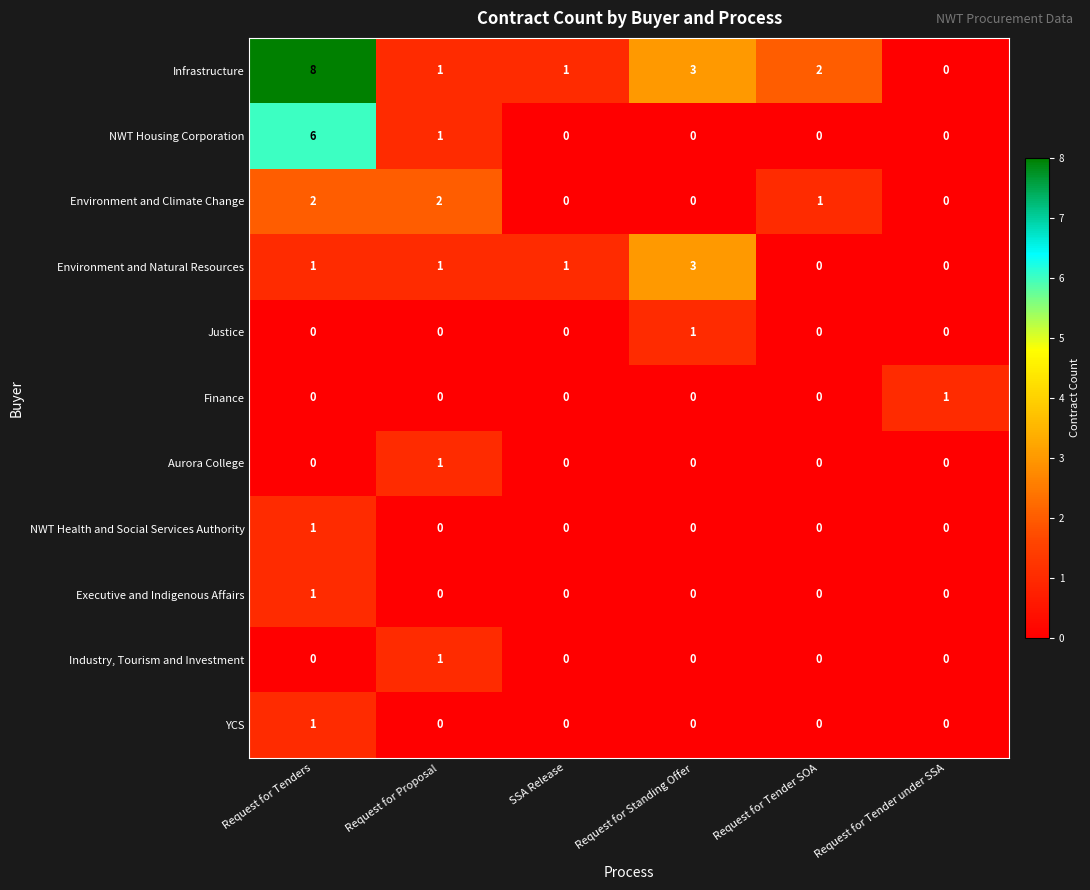

True or false: Environment and Climate Change has a value of 2 at Request for Proposal.

True